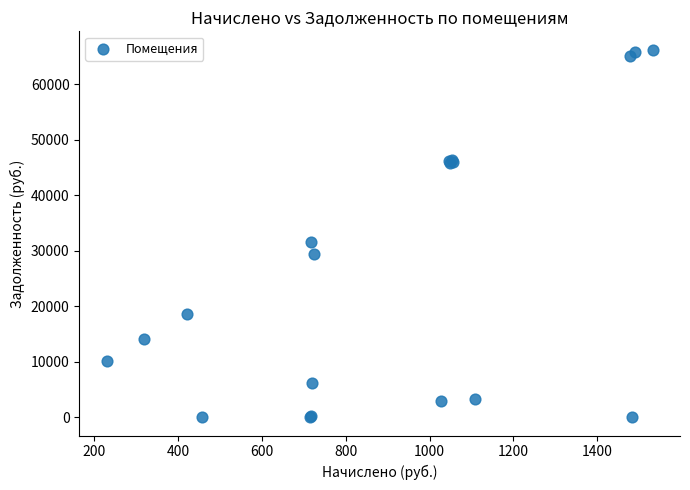

What Y value in the scatter plot is closest to 33092?

31636.7